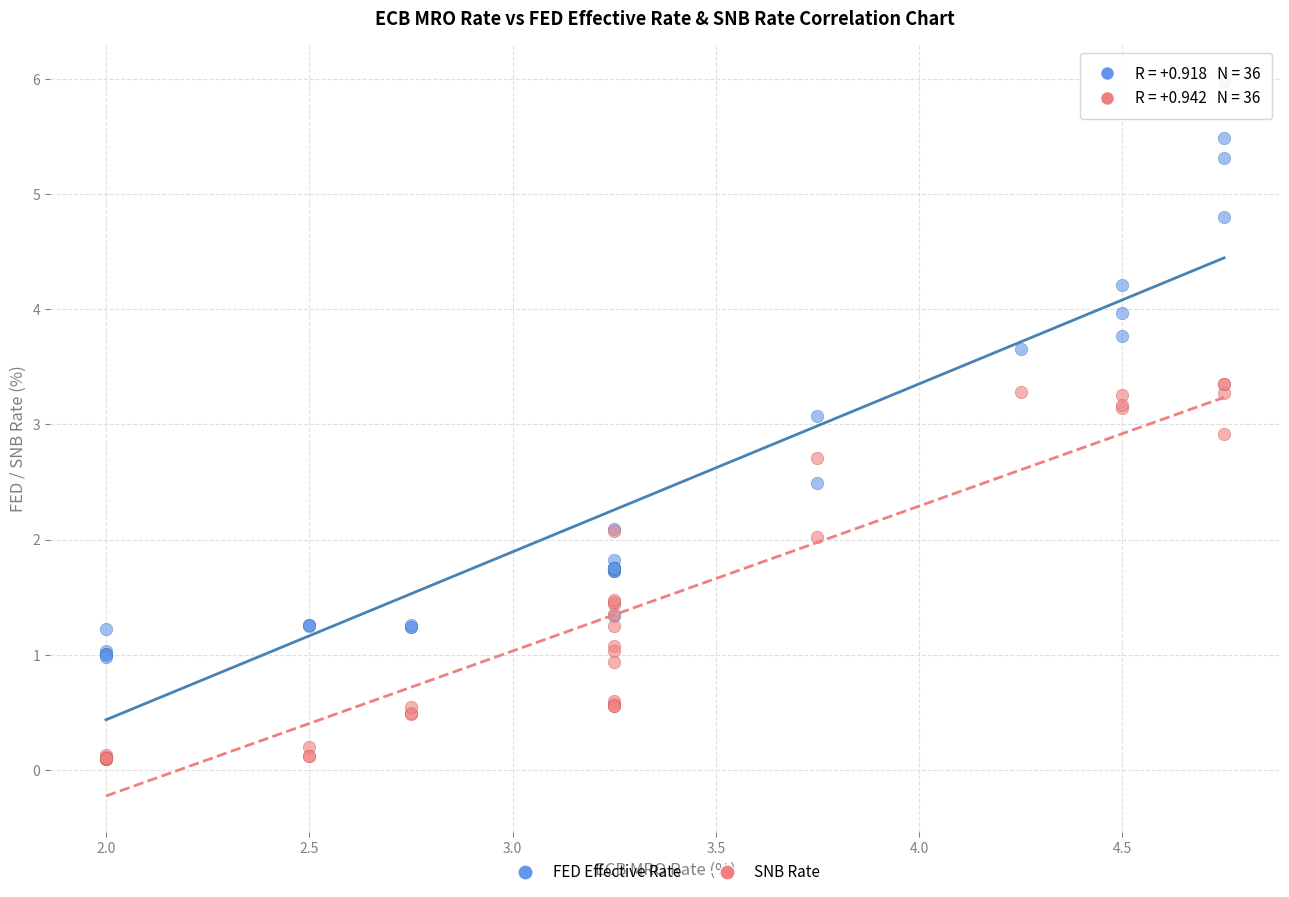

Which series reaches the minimum Y coordinate?

SNB Rate